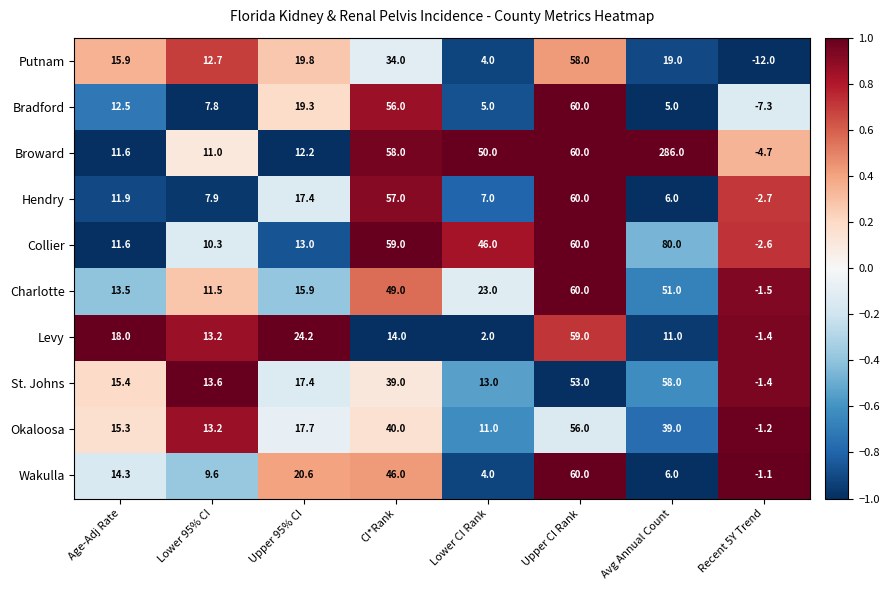

What is the minimum value shown in the chart?

-12.0